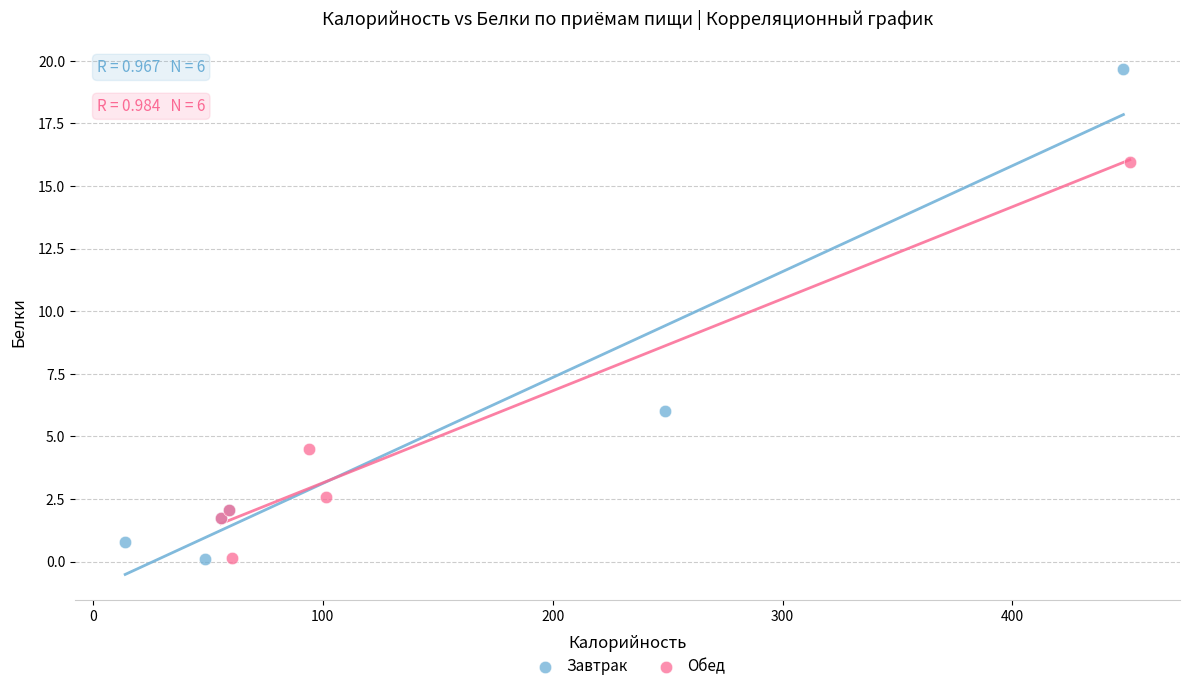

Which series contains the highest Y value?

Завтрак